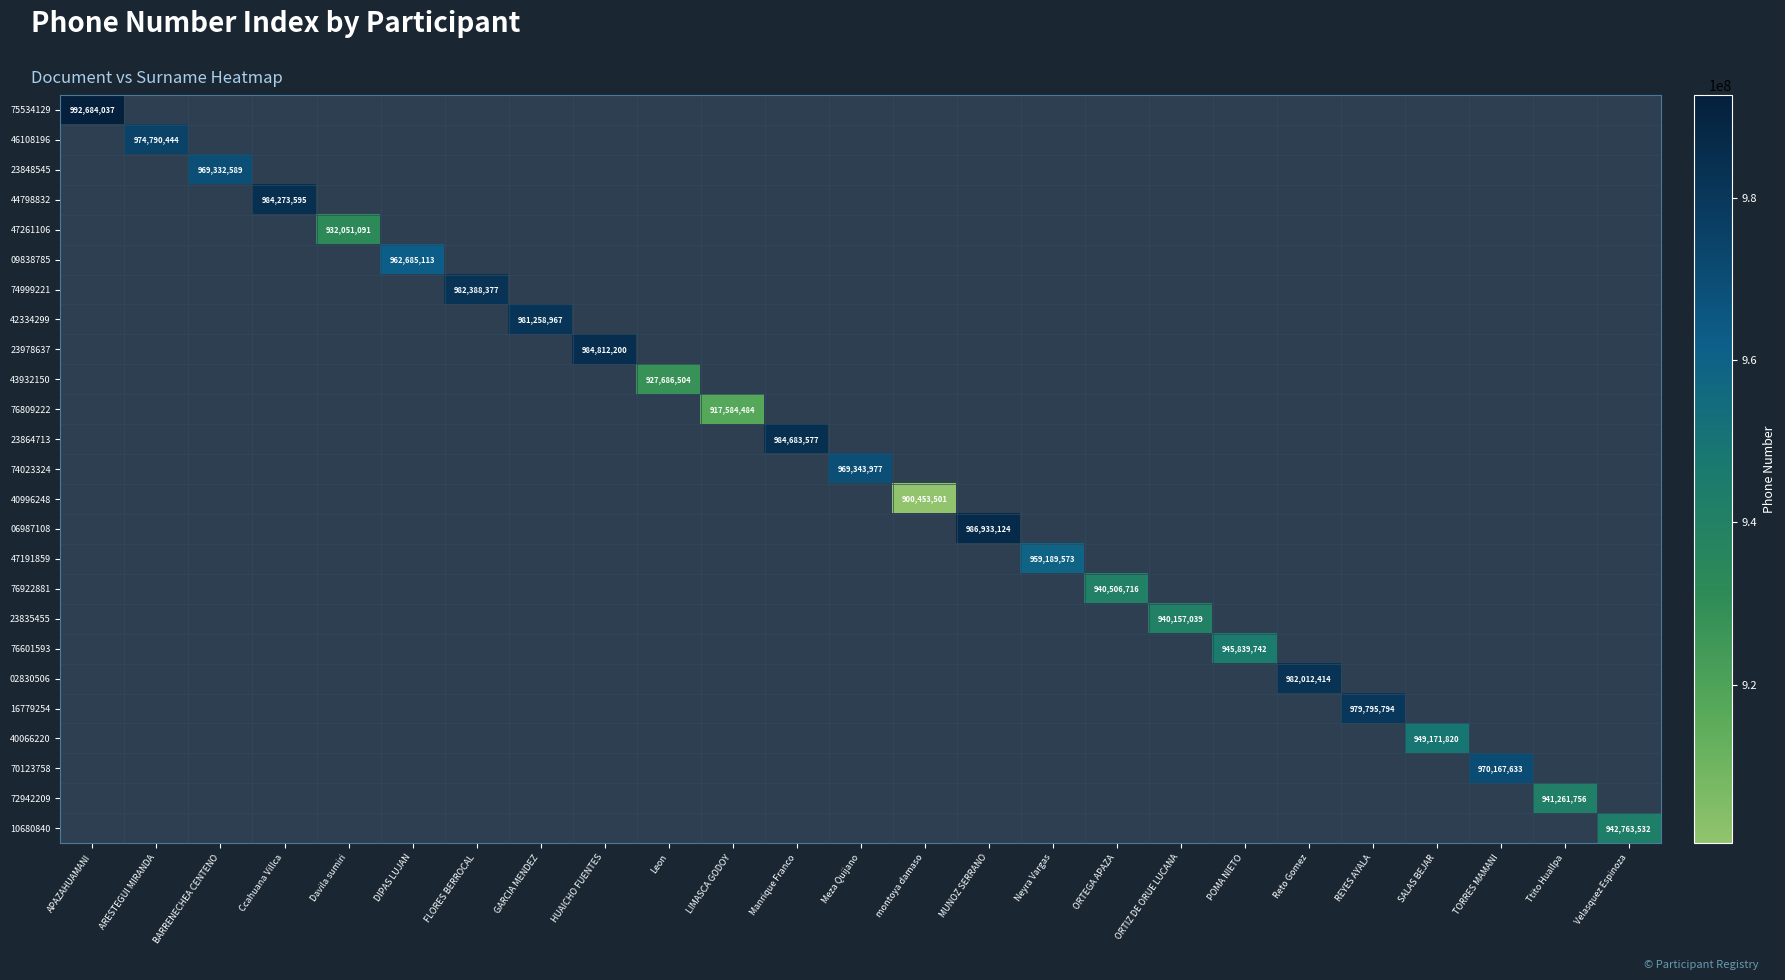

Count the number of categories in the chart.

25